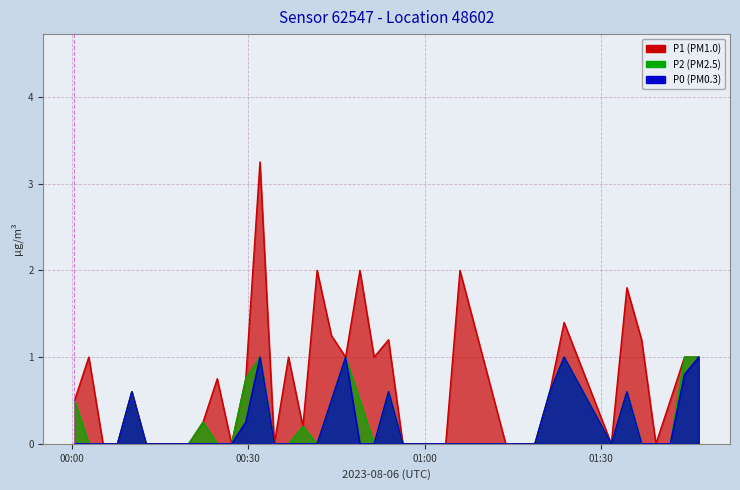

Which series has the widest spread of values?

P1